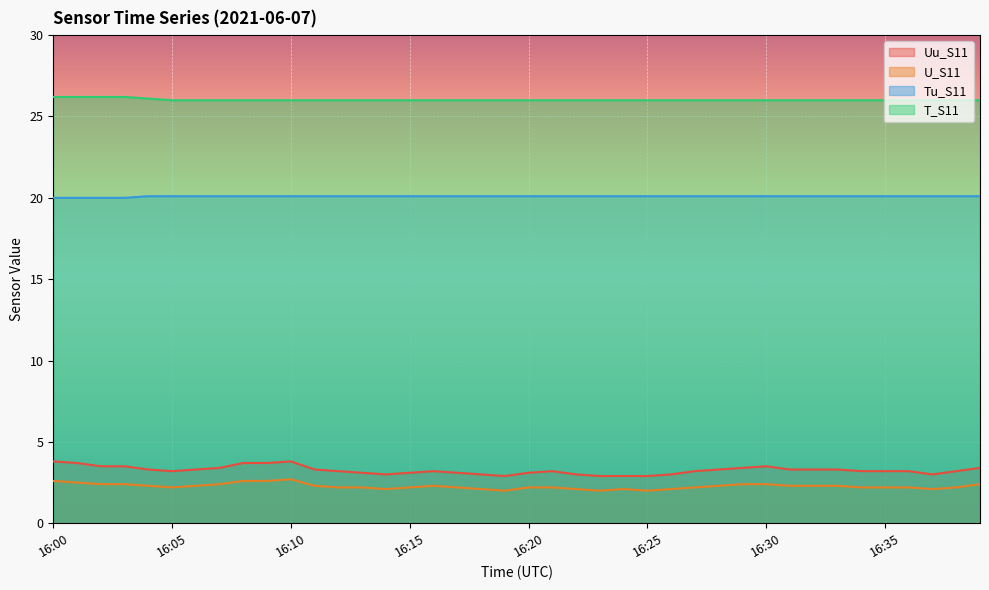

How many series are shown in this chart?

4